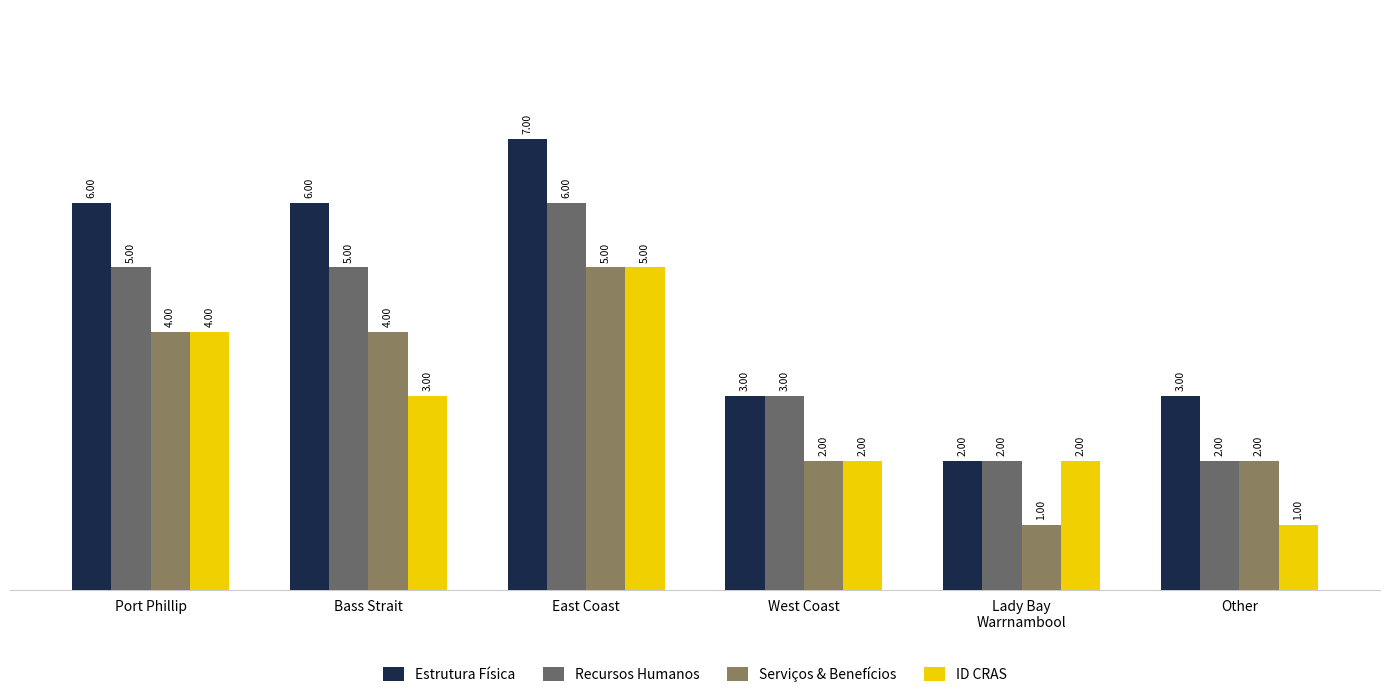

Reading left to right, what are all the values shown in this chart?

Estrutura Física: Port Phillip=6	Bass Strait=6	East Coast=7	West Coast=3	Lady Bay
Warrnambool=2	Other=3
Recursos Humanos: Port Phillip=5	Bass Strait=5	East Coast=6	West Coast=3	Lady Bay
Warrnambool=2	Other=2
Serviços & Benefícios: Port Phillip=4	Bass Strait=4	East Coast=5	West Coast=2	Lady Bay
Warrnambool=1	Other=2
ID CRAS: Port Phillip=4	Bass Strait=3	East Coast=5	West Coast=2	Lady Bay
Warrnambool=2	Other=1